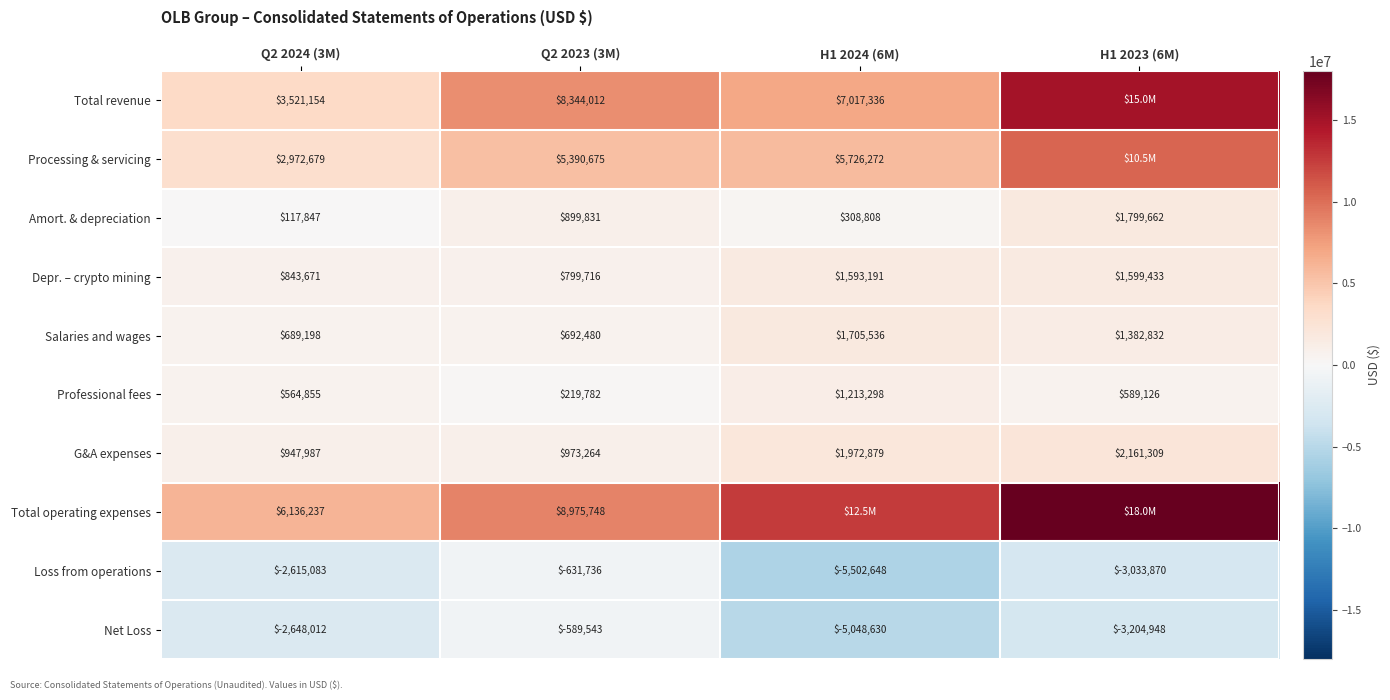

Rank the series at Q2 2024 (3M) from lowest to highest value.

Net Loss, Loss from operations, Amort. & depreciation, Professional fees, Salaries and wages, Depr. – crypto mining, G&A expenses, Processing & servicing, Total revenue, Total operating expenses